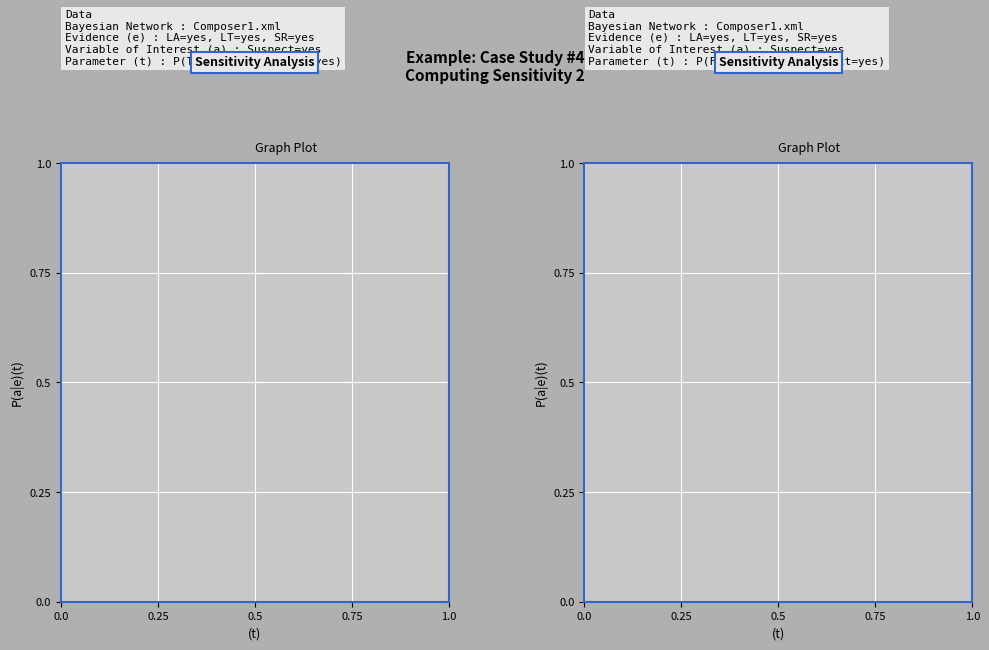

Does the chart display data point markers on the line(s)?

No